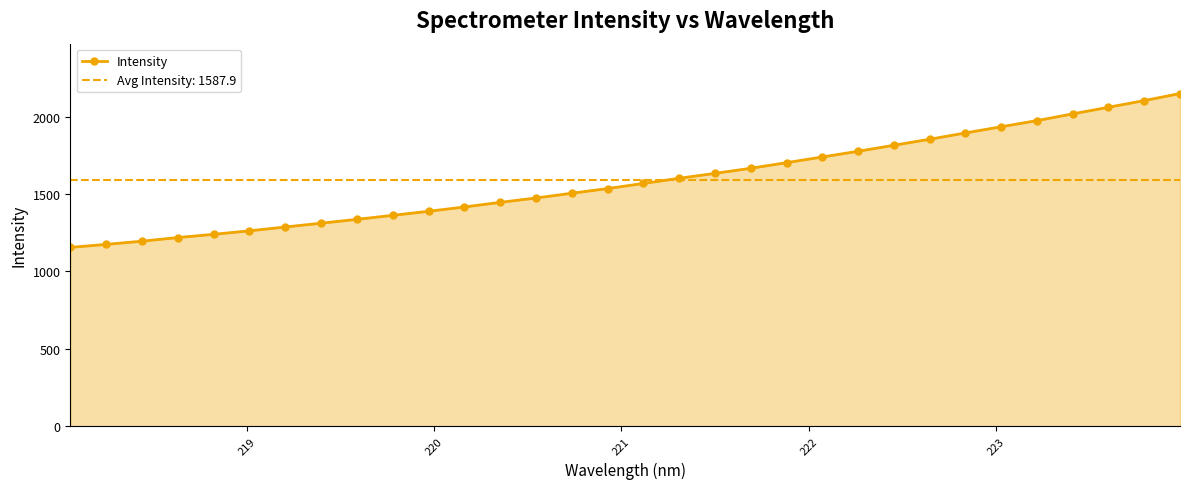

What is the maximum value shown in the chart?

2149.7